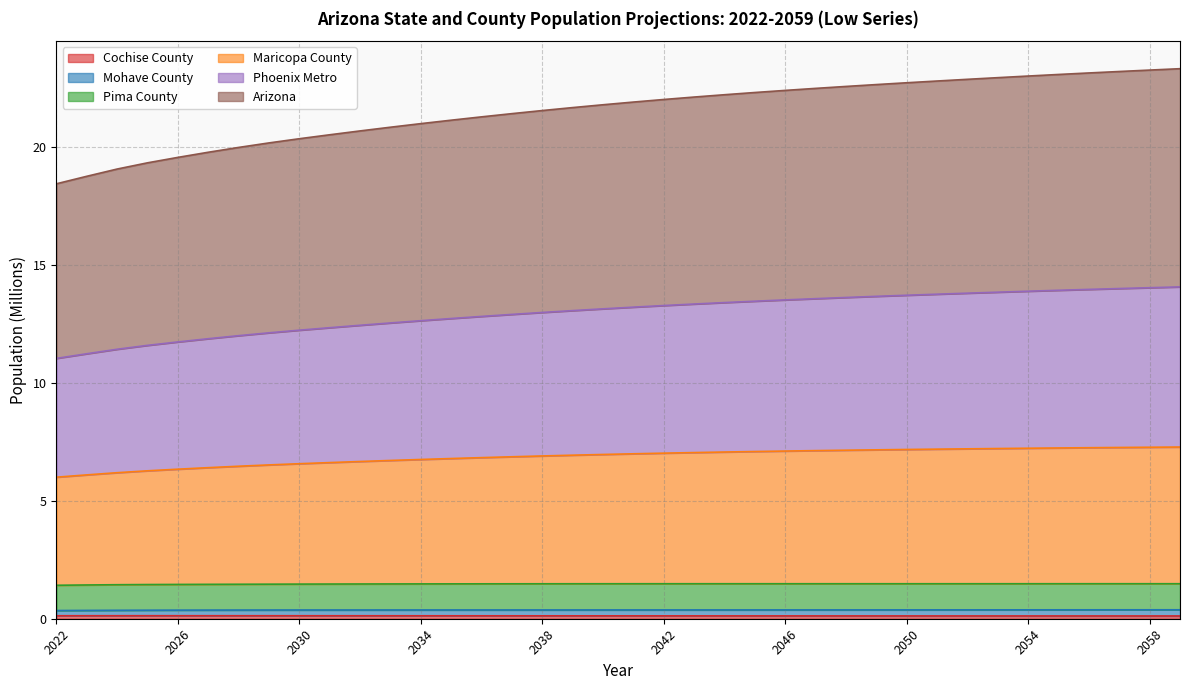

The value of Cochise County at 2024 is 0.1. True or false?

True